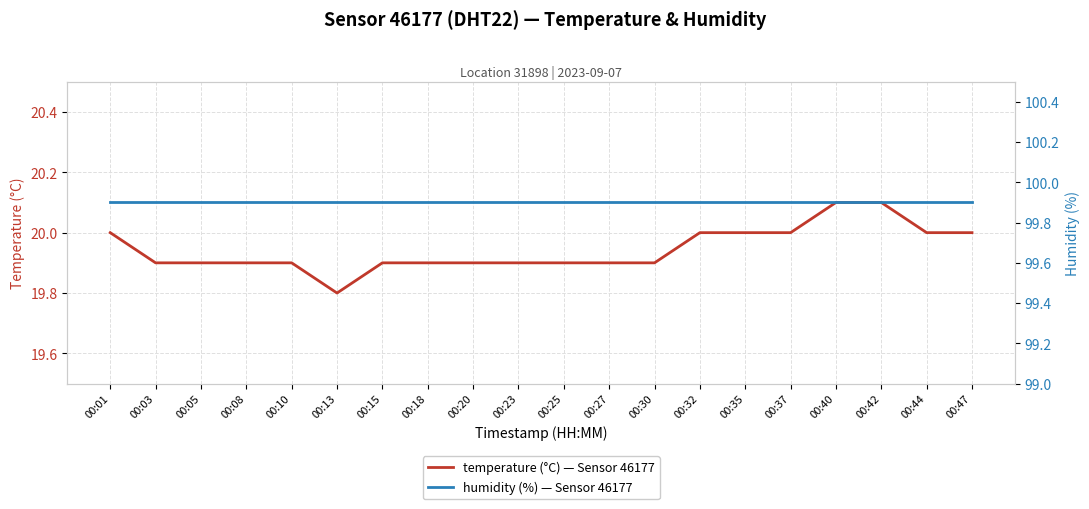

Which category has the highest value in the humidity series?

00:01